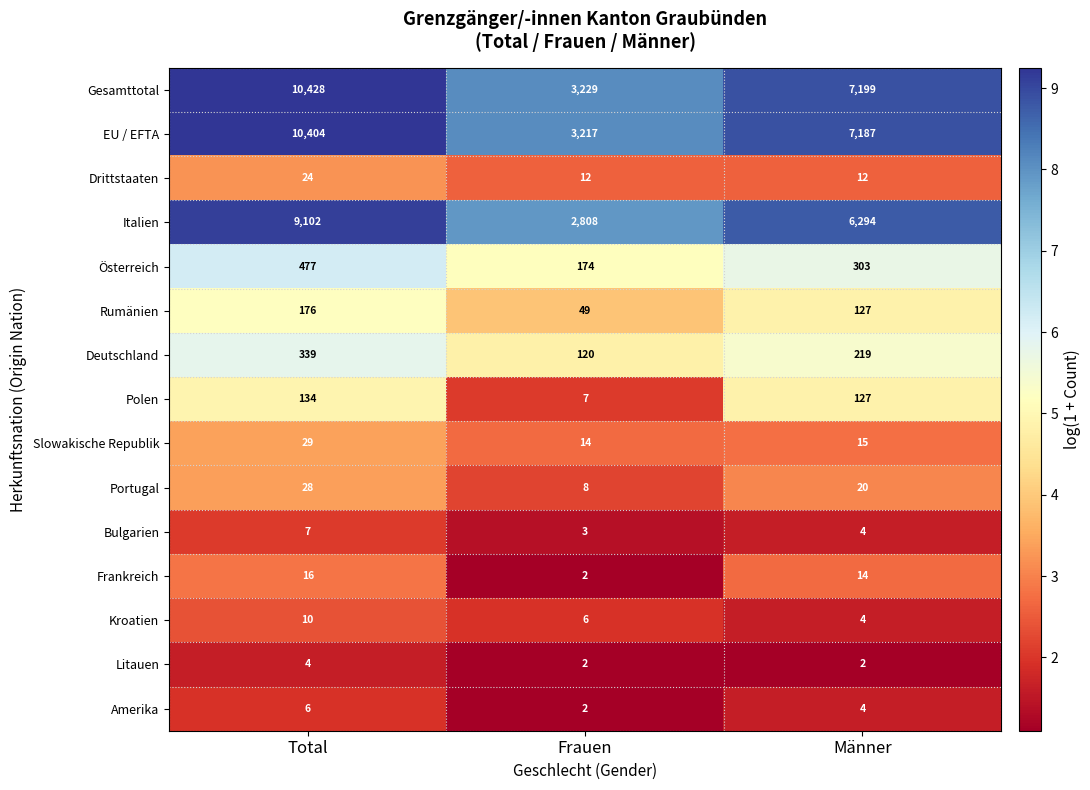

The value of Portugal at Frauen is 2. True or false?

False